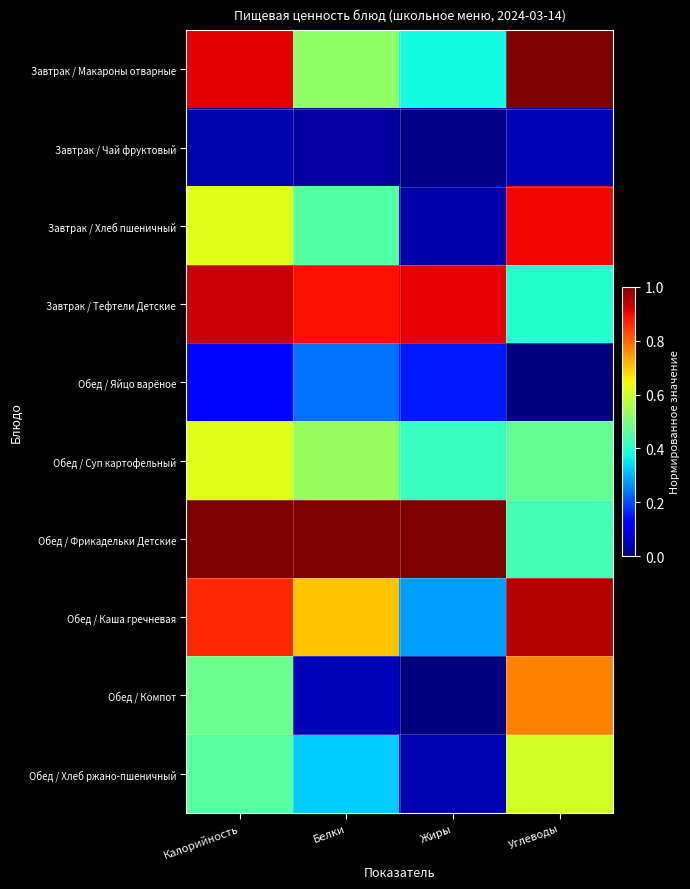

Between Жиры and Углеводы, which series saw the biggest shift?

Завтрак / Хлеб пшеничный